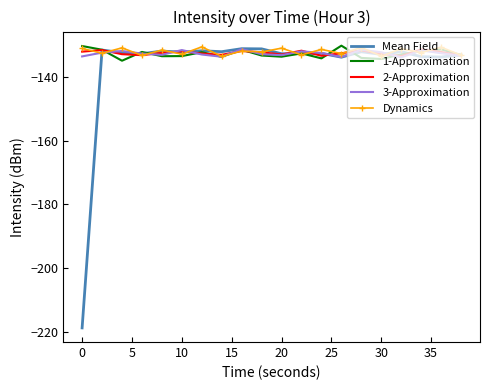

What is the maximum value for 1-Approximation?

-130.1